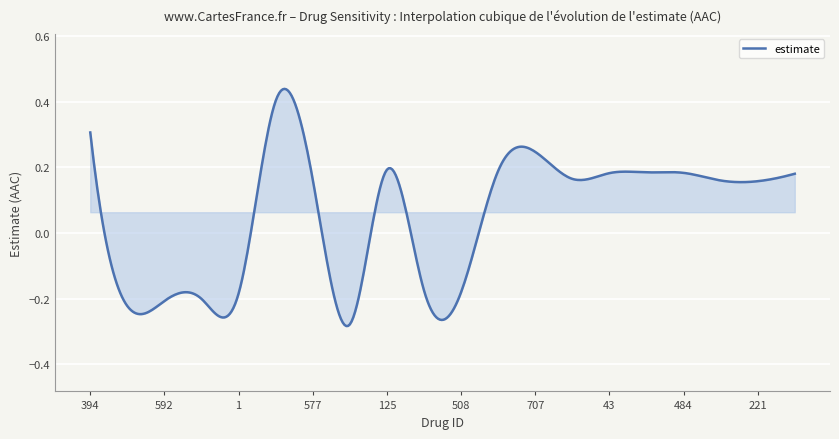

How many lines are shown in the chart?

1